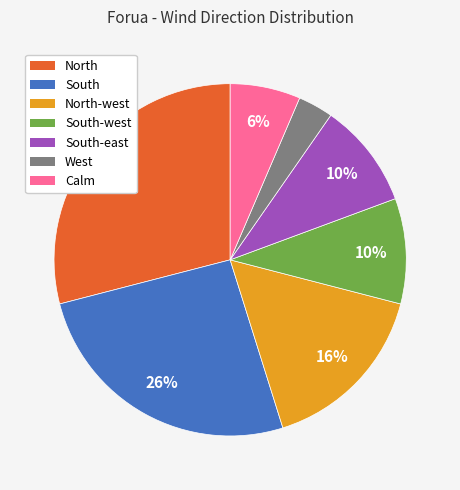

To the nearest percent, what is the average slice percentage?

14%